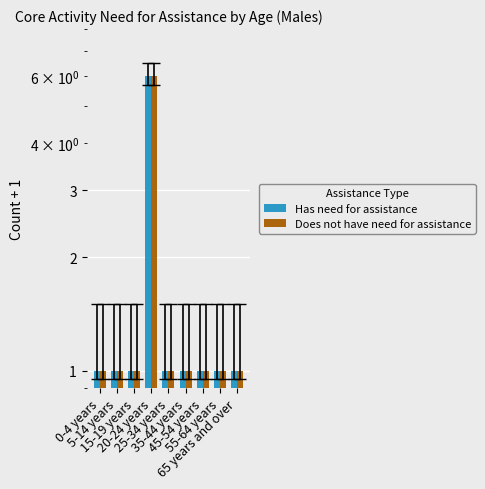

True or false: Has need for assistance has a value of 1 at 25-34 years.

True